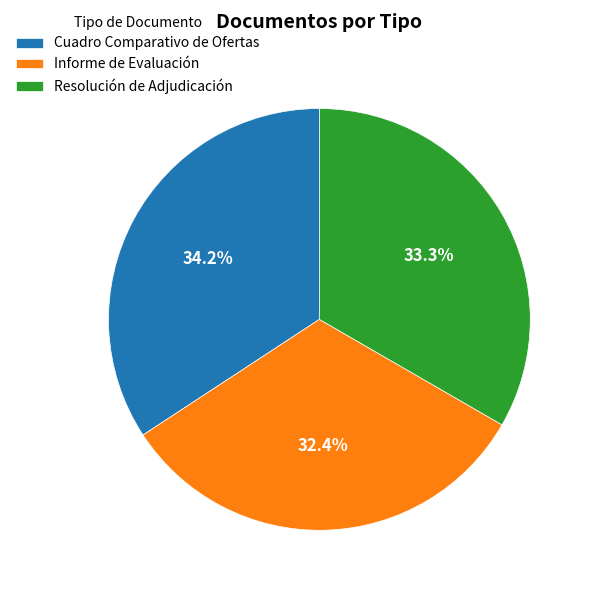

Which slice is the smallest?

Informe de Evaluación